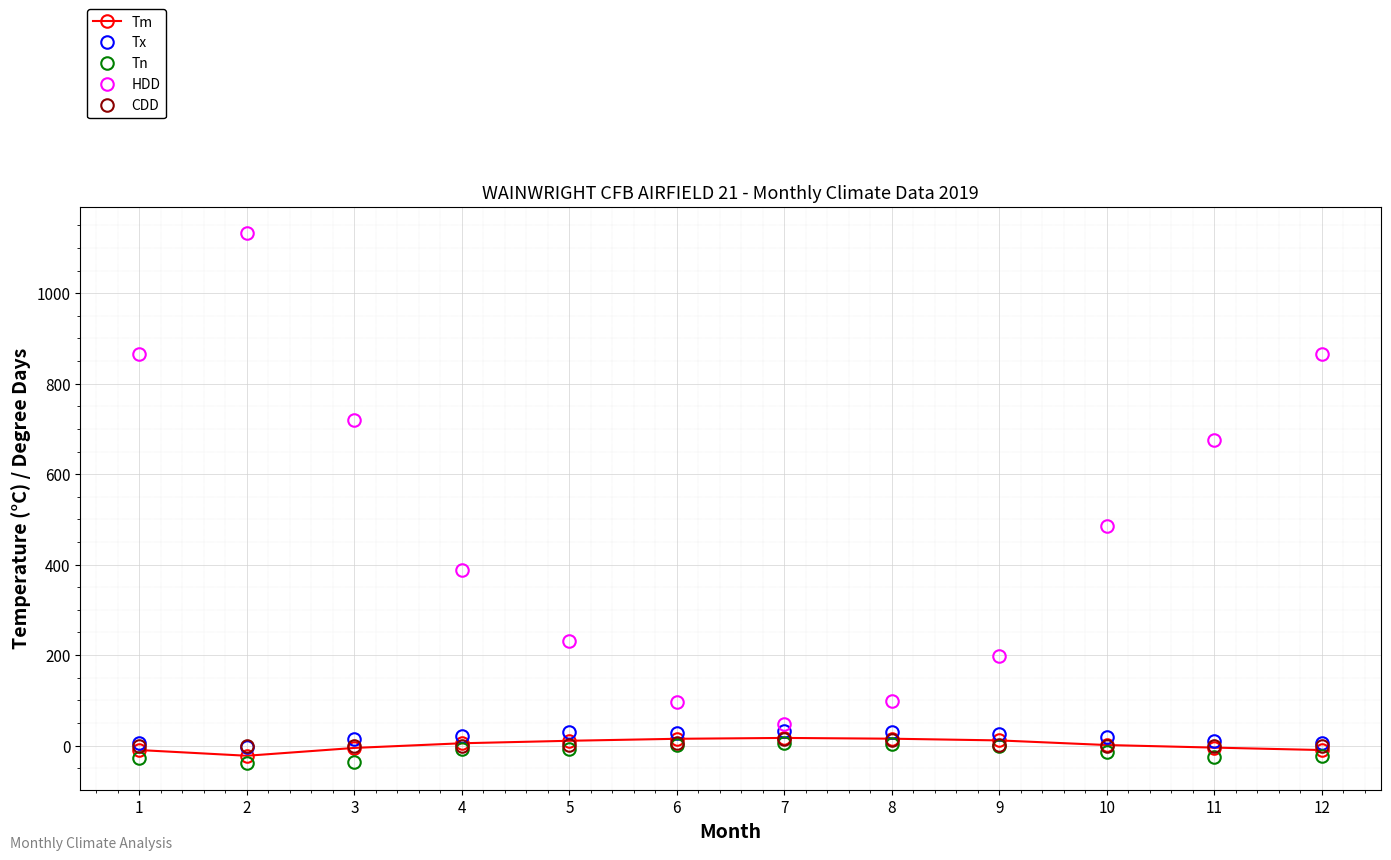

What are all the series names shown in the legend?

Tm, Tx, Tn, HDD, CDD